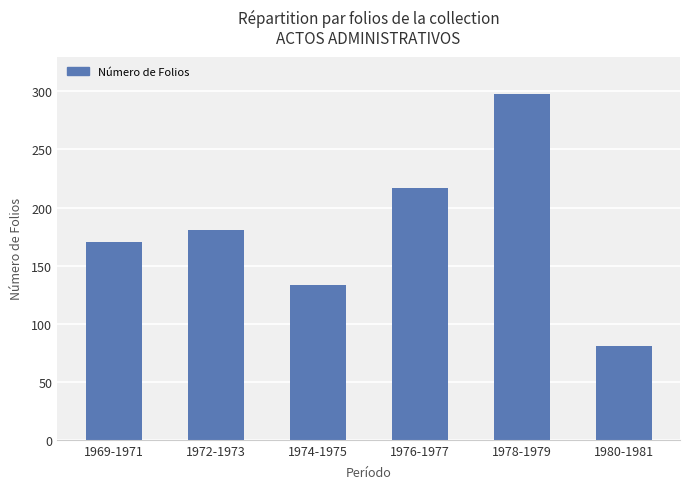

What is the approximate value at 1972-1973, to the nearest 10?

180